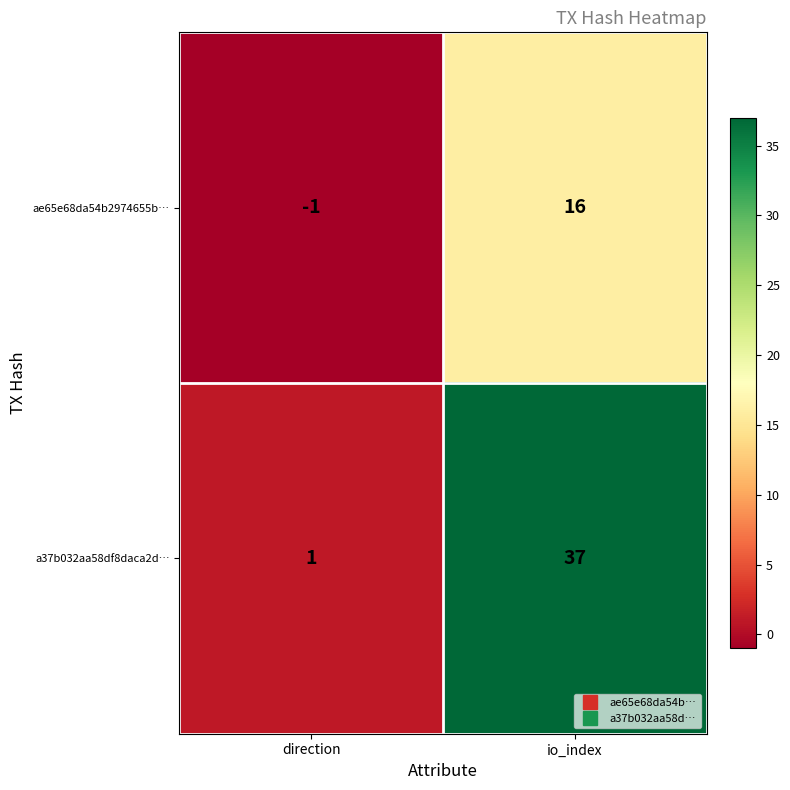

What is the difference between the highest and lowest values at direction?

2